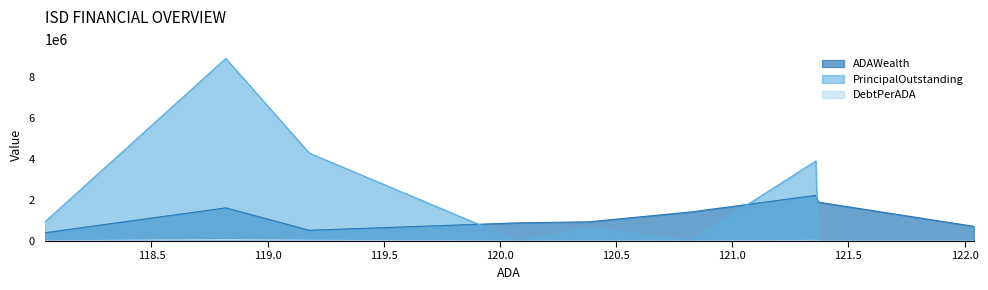

What is the sum of the ADAWealth values at 120.38 and 120.82?

2345099.7